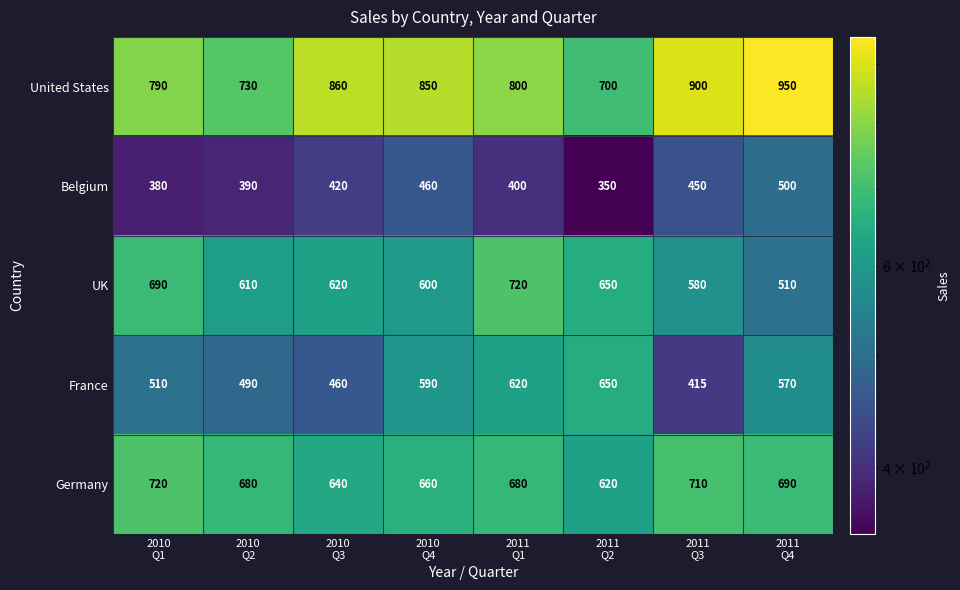

What is the maximum value for France?

650